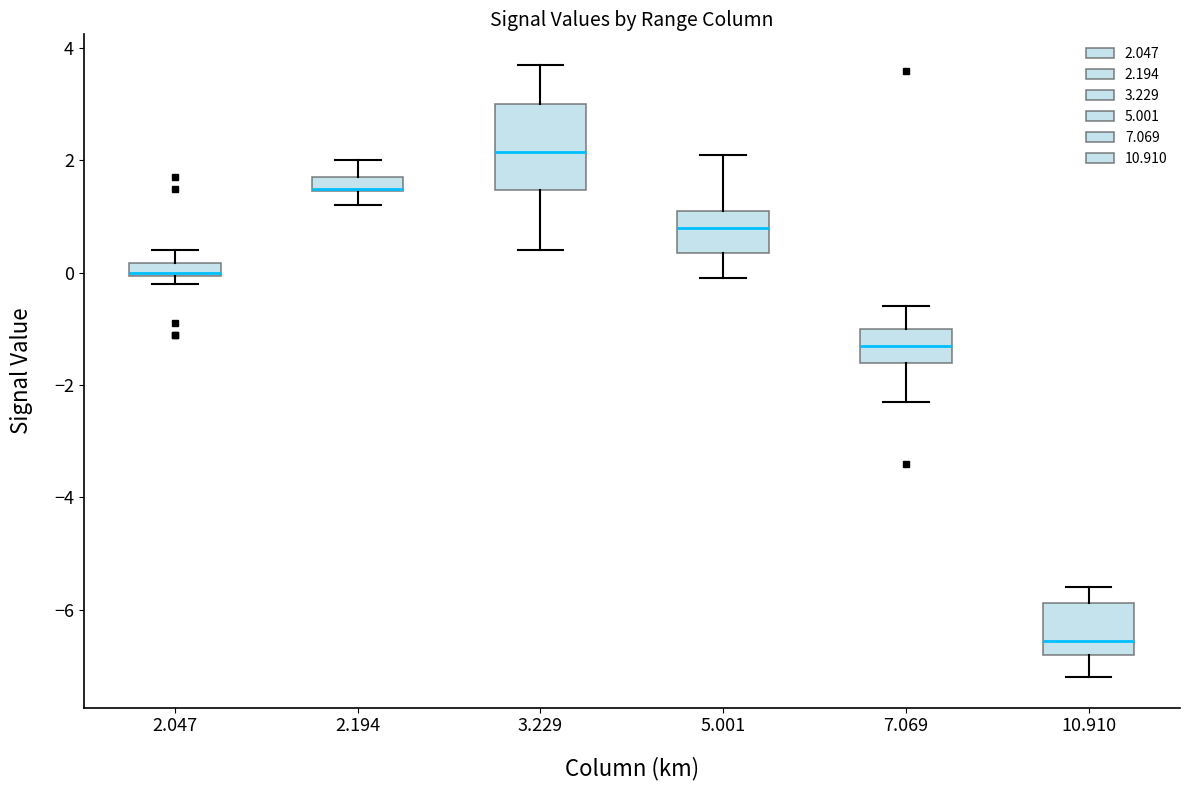

Which box is the tallest, from its lower edge to its upper edge?

3.229